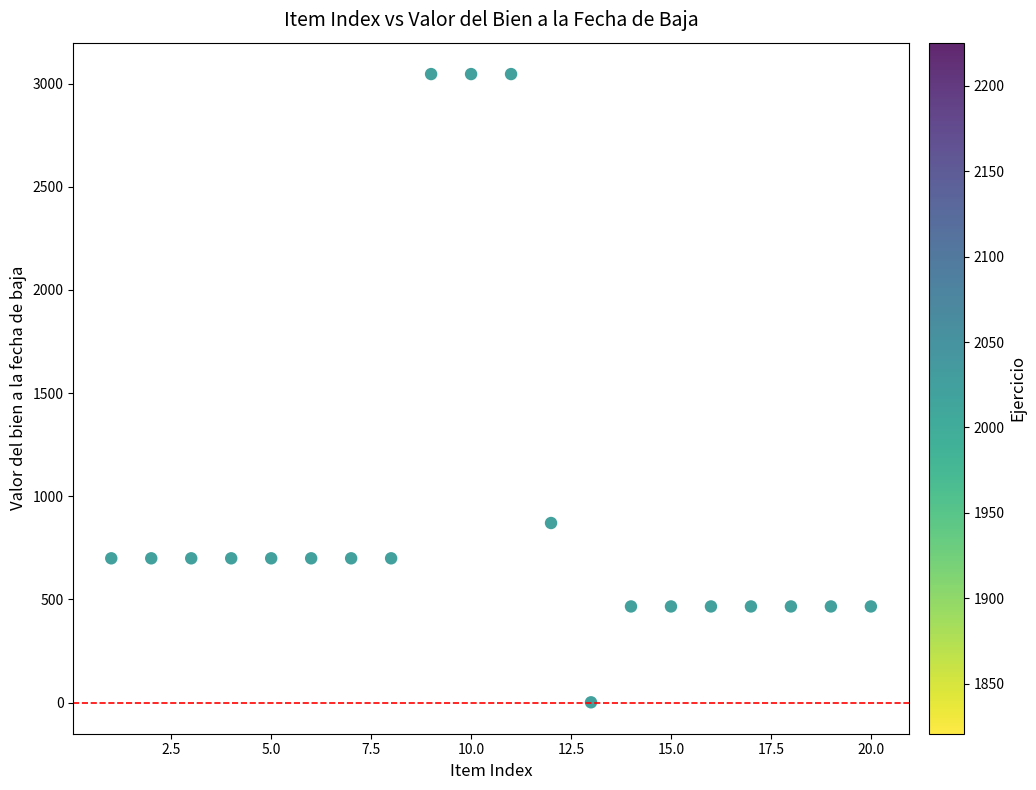

What Y value in the scatter plot is closest to 1523?

870.0